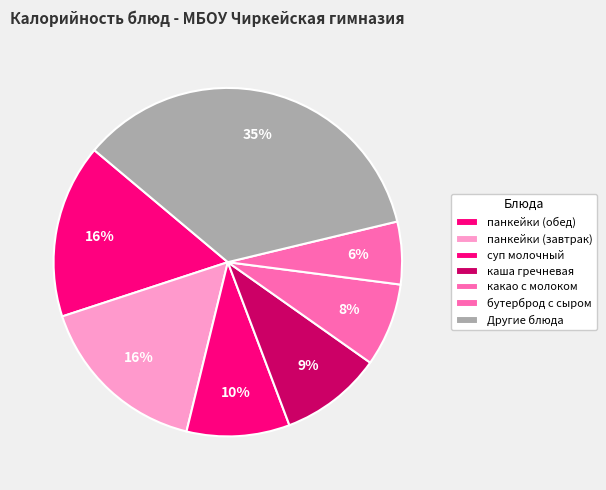

Which category has the biggest portion of the pie?

Другие блюда